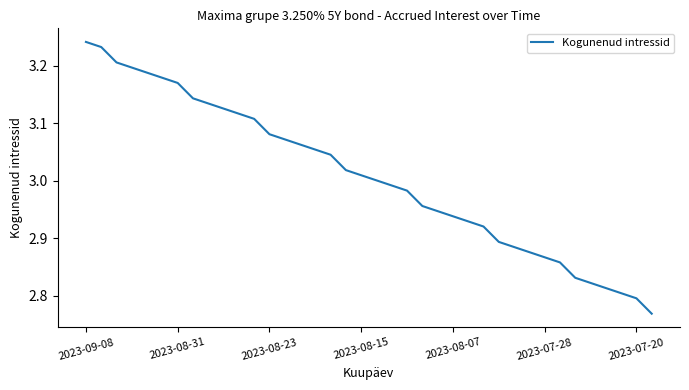

What is the difference between the maximum and minimum values?

0.5